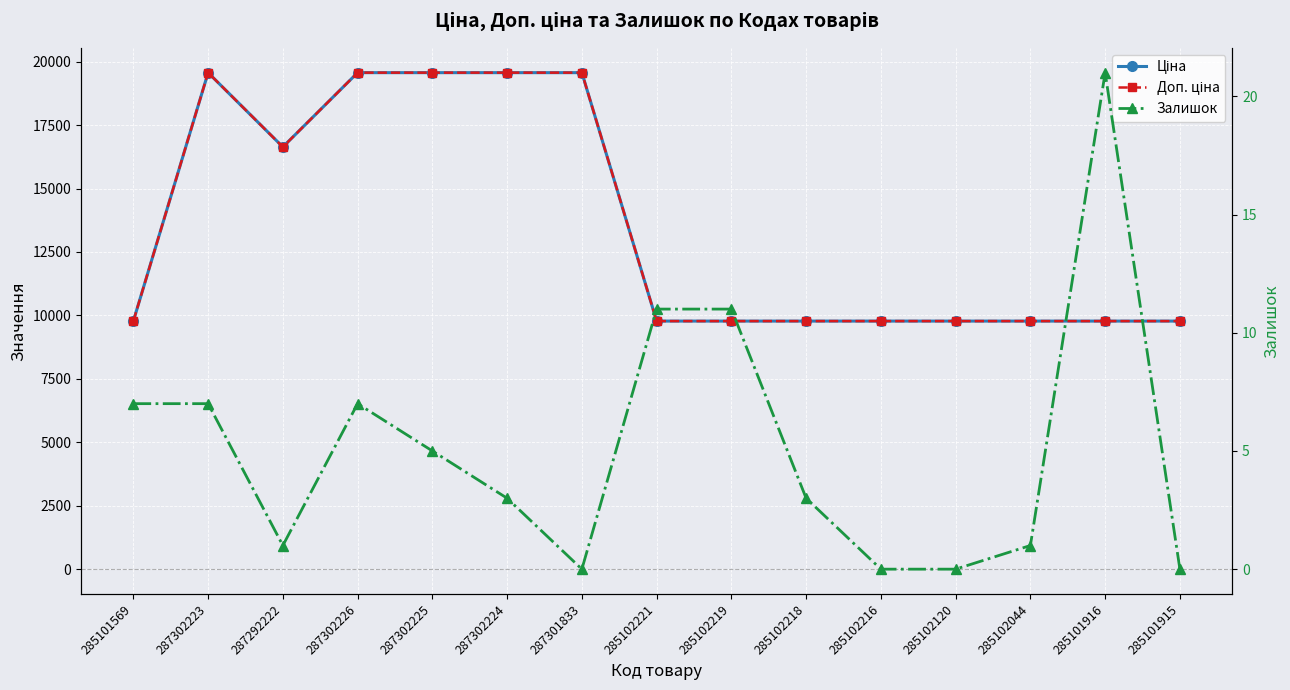

What is the difference between the second highest and minimum values in the Залишок series?

11.0